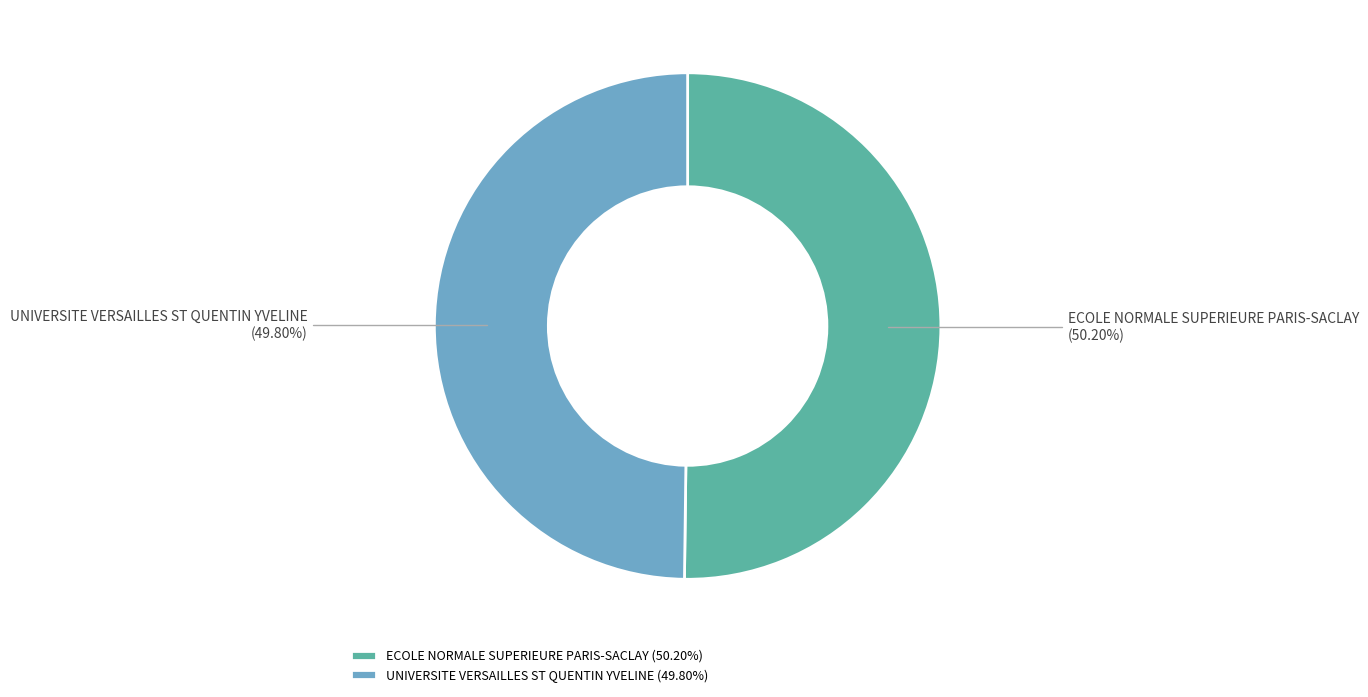

Is it true that ECOLE NORMALE SUPERIEURE PARIS-SACLAY is 50% of the pie?

True